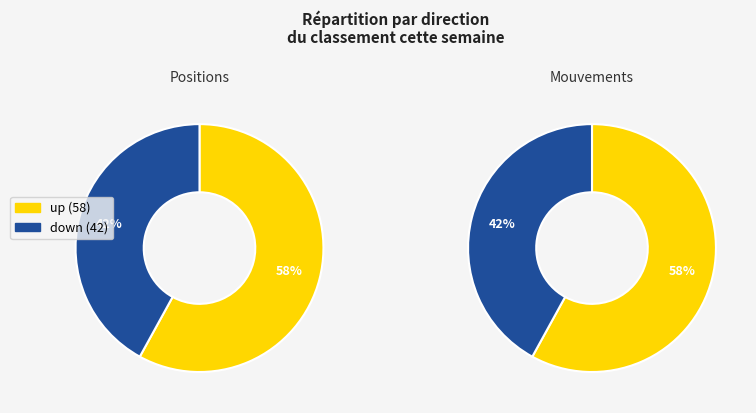

Count the number of slices in the pie.

2